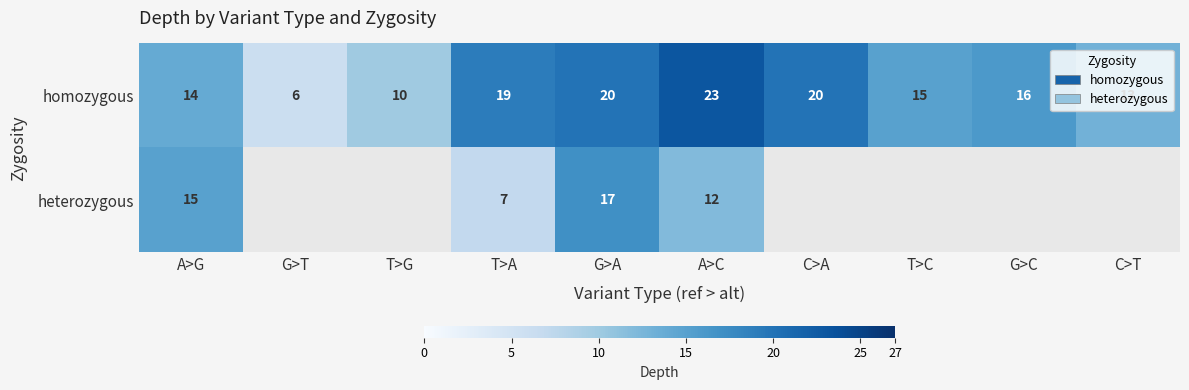

Which series has the largest range (max minus min)?

homozygous